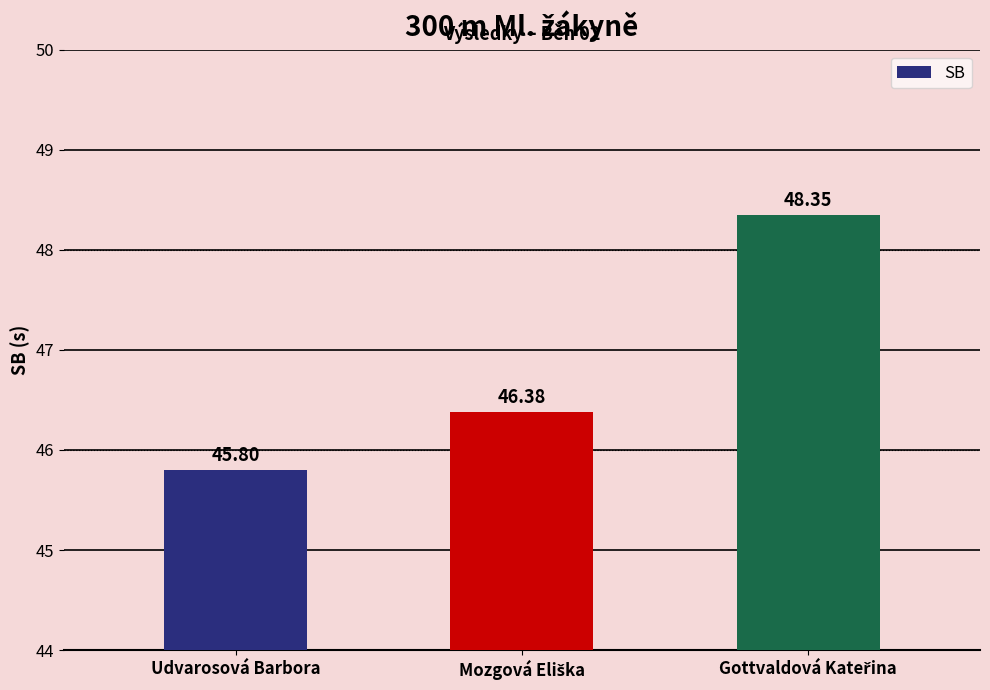

At which category does the chart reach its minimum across all series?

Udvarosová Barbora